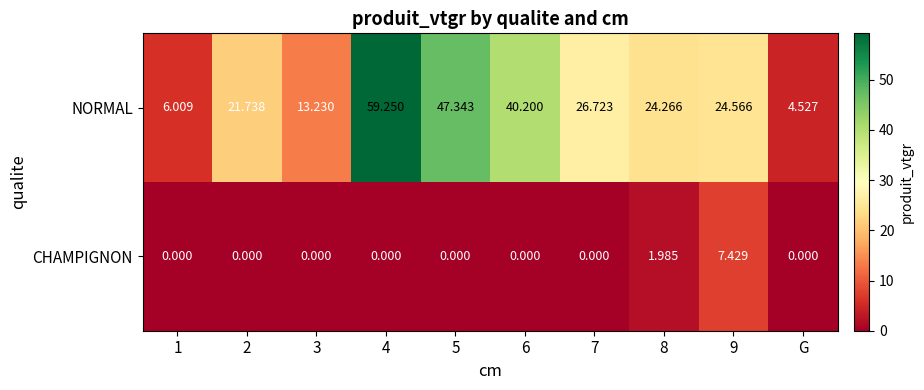

At how many categories does at least one series exceed 22?

6